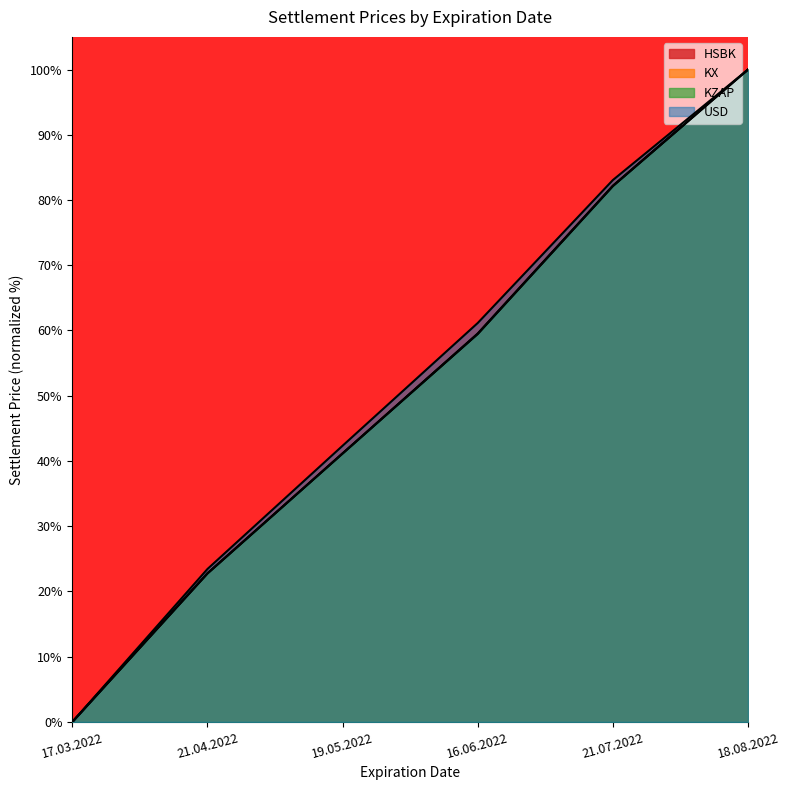

Which series has the largest total across all categories?

USD